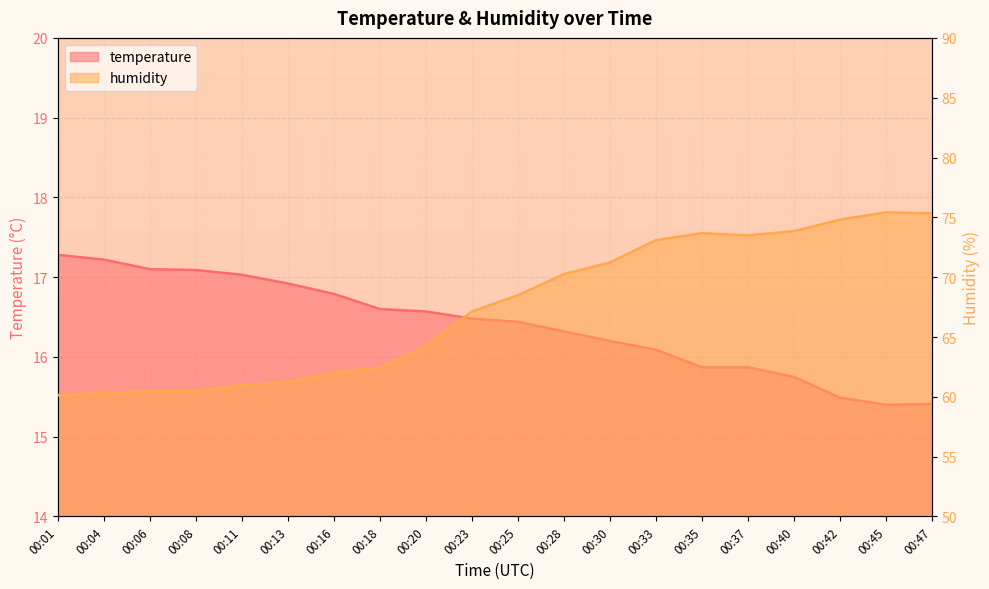

True or false: humidity has more than 1 points higher than both neighbors.

True